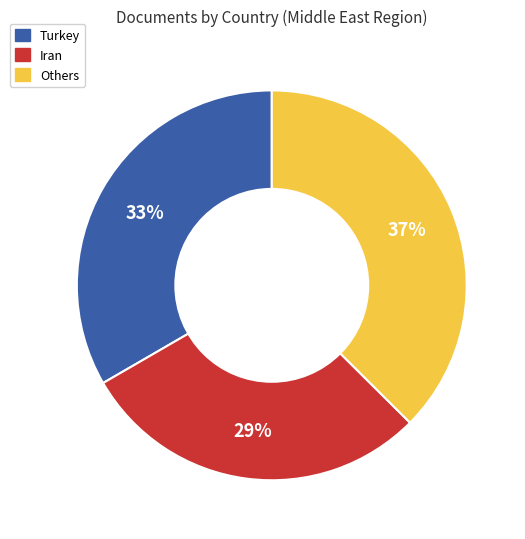

Does any single category account for the majority?

No